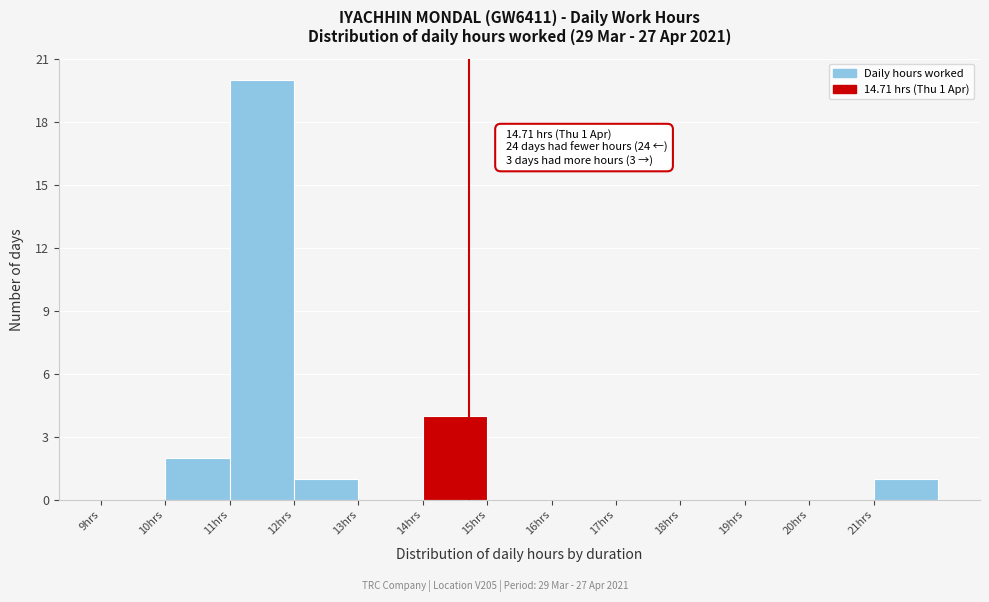

Which range on the x-axis has the tallest bar?

11 to 12